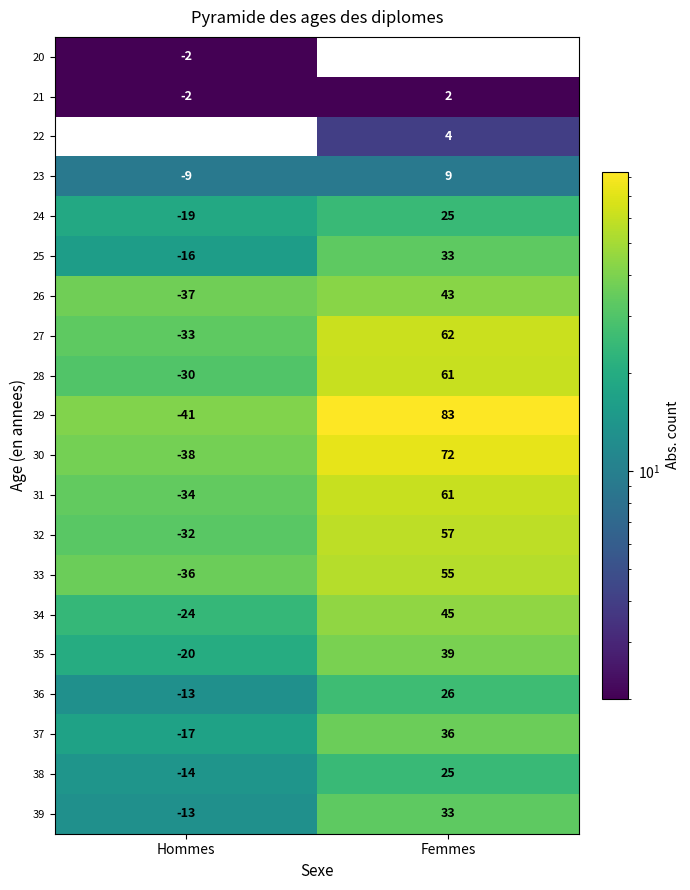

Is it true that 36 equals 35 at Femmes?

False